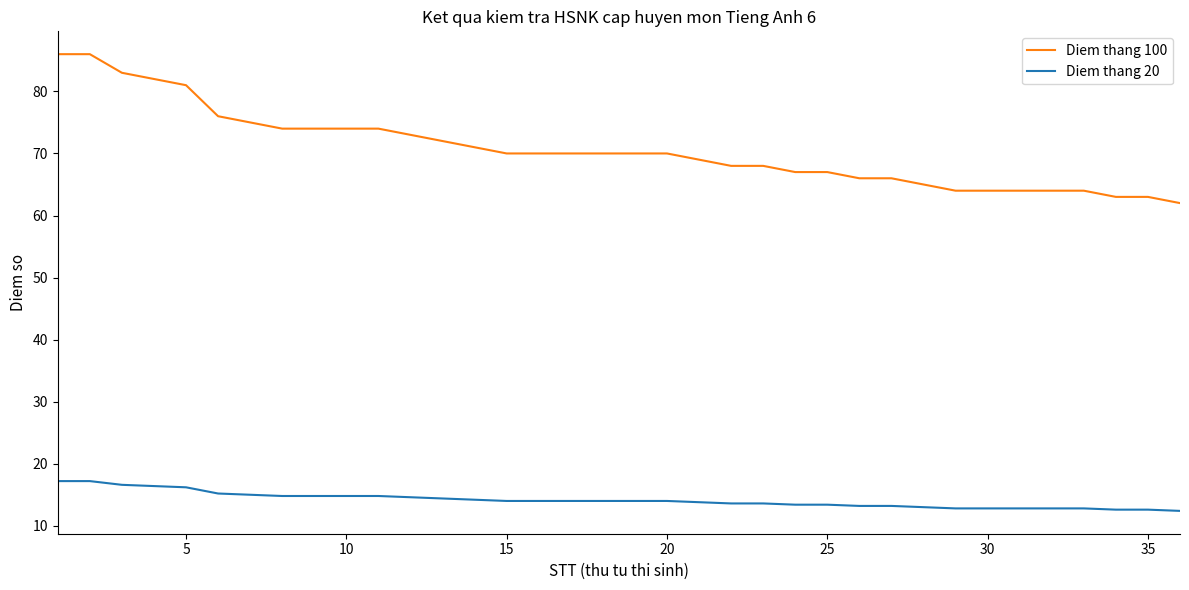

What is the minimum value for Diem thang 20?

12.4